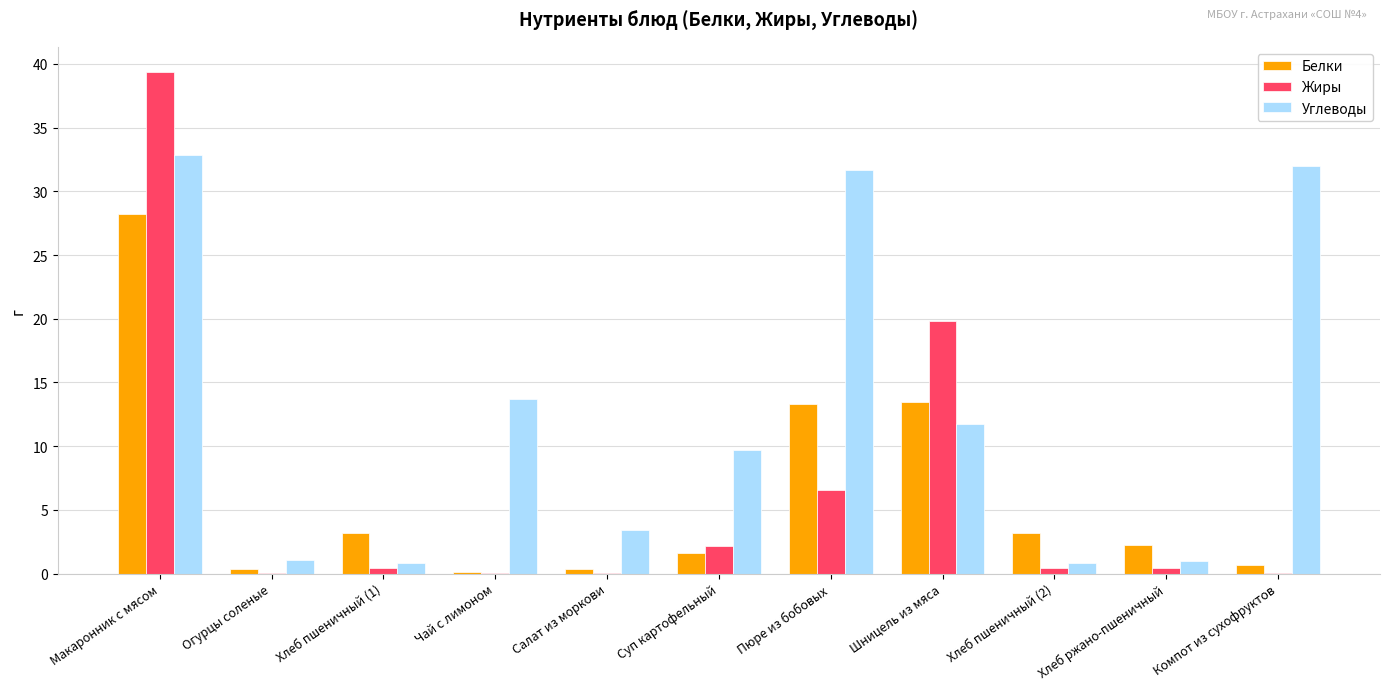

What is the sum of all Жиры values?

69.3